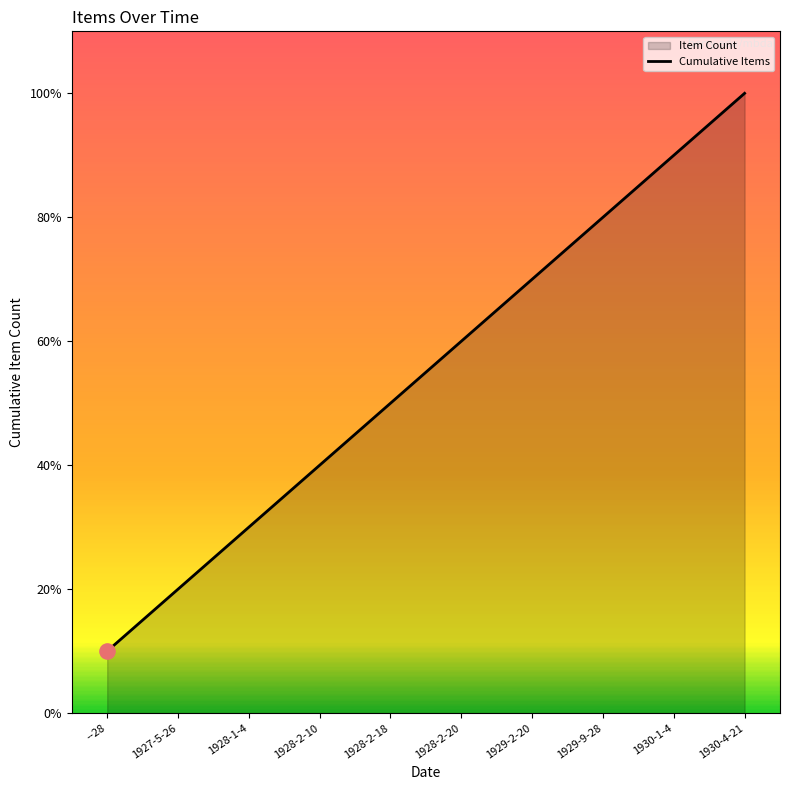

What is the change in value from --28 to 1928-2-10?

+3